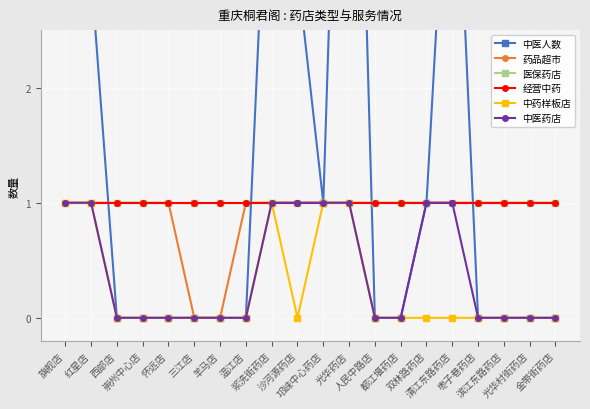

At which label is 中医人数 closest to 12?

光华药店